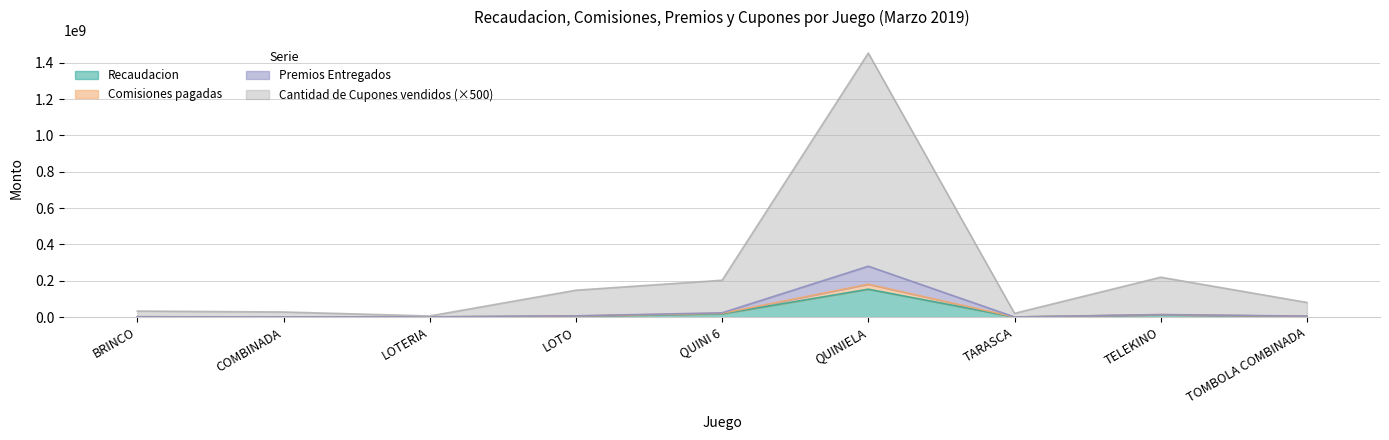

List the labels in order of Comisiones pagadas value, smallest first.

TARASCA, COMBINADA, LOTERIA, BRINCO, TOMBOLA COMBINADA, LOTO, TELEKINO, QUINI 6, QUINIELA